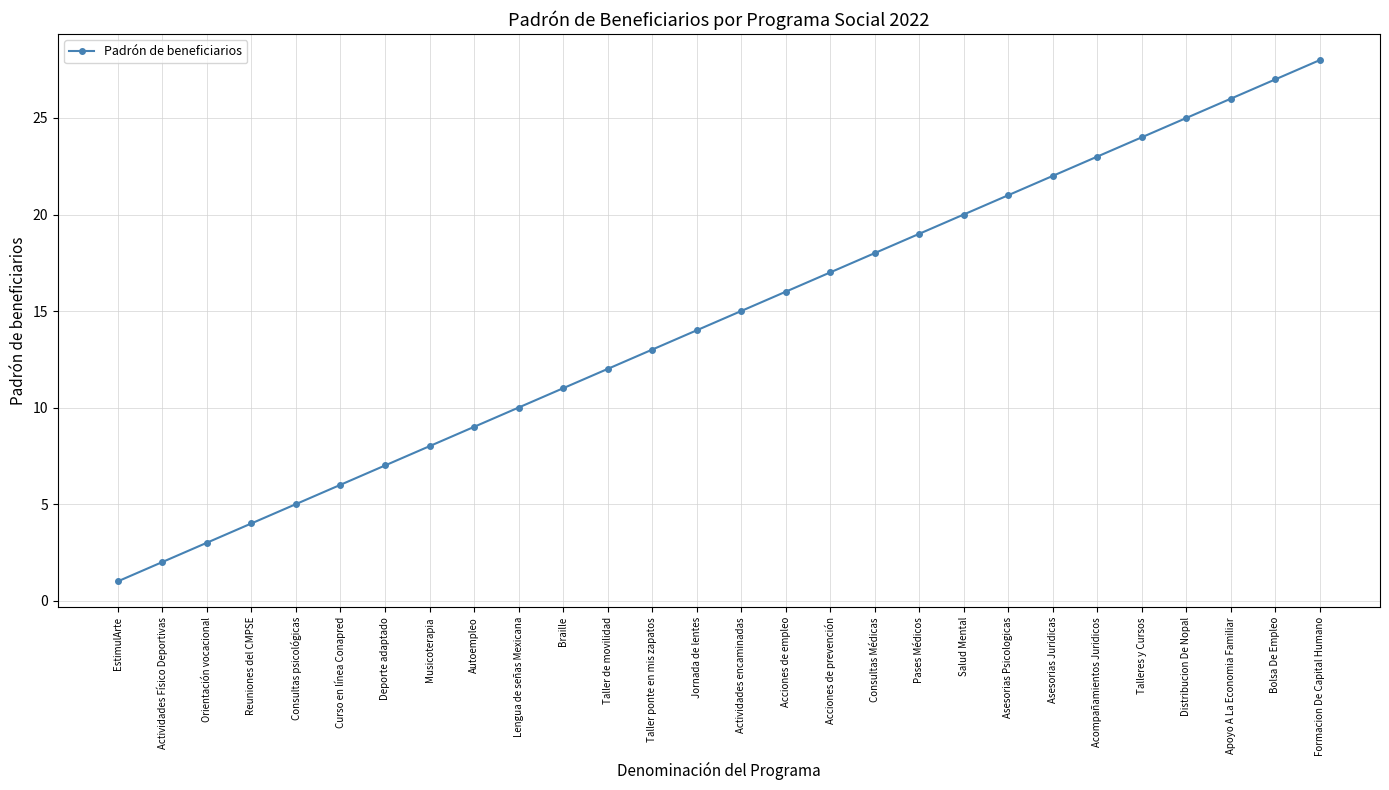

The value at Actividades Físico Deportivas is 2. True or false?

True